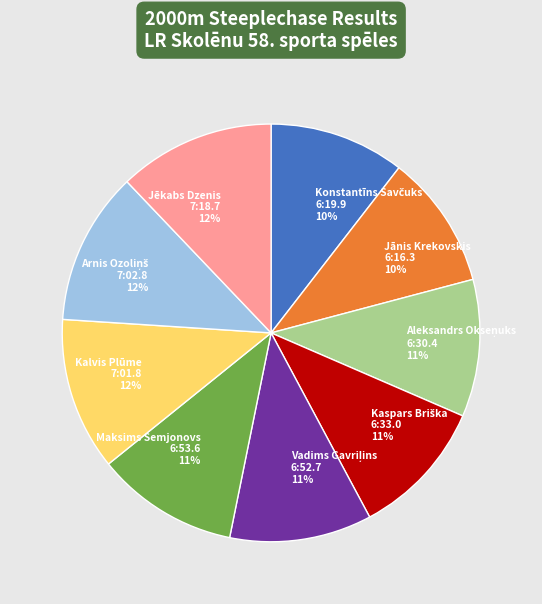

To the nearest percent, what percentage of the pie is Jēkabs Dzenis 7:18.7 12%?

12%